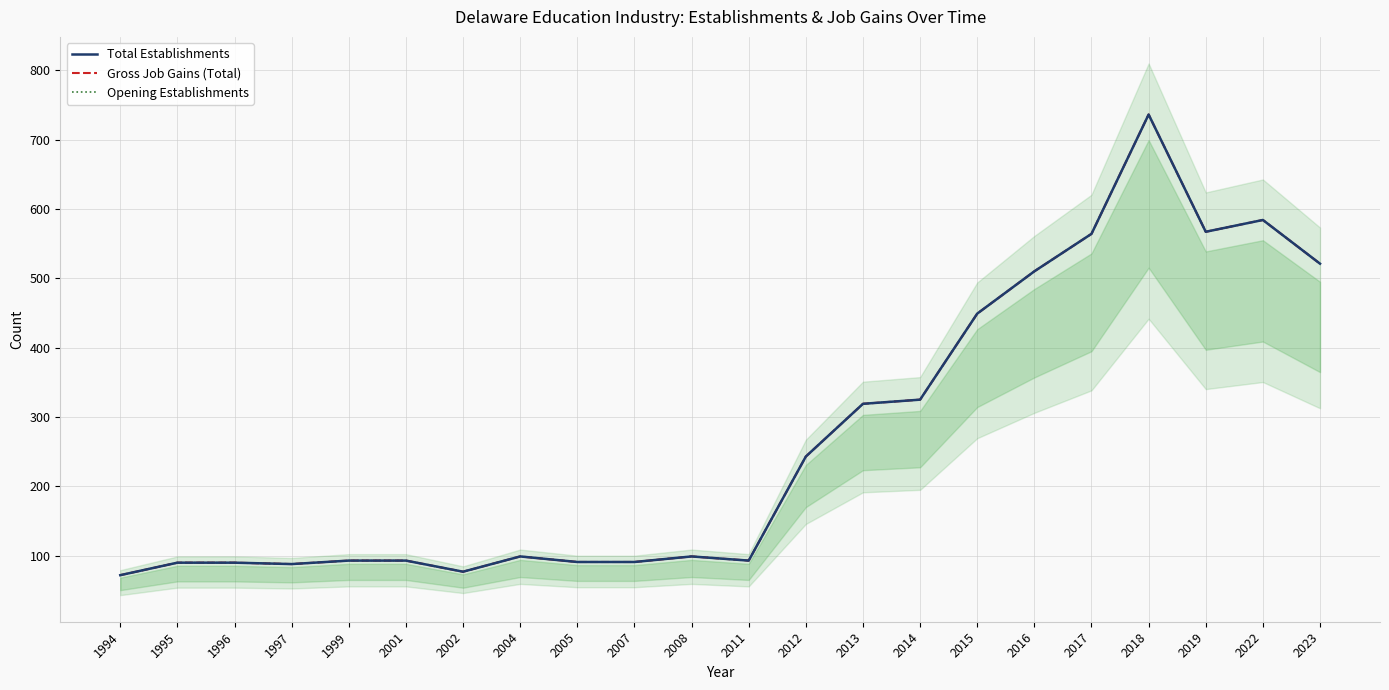

Read the Opening Establishments value at 2022.

584